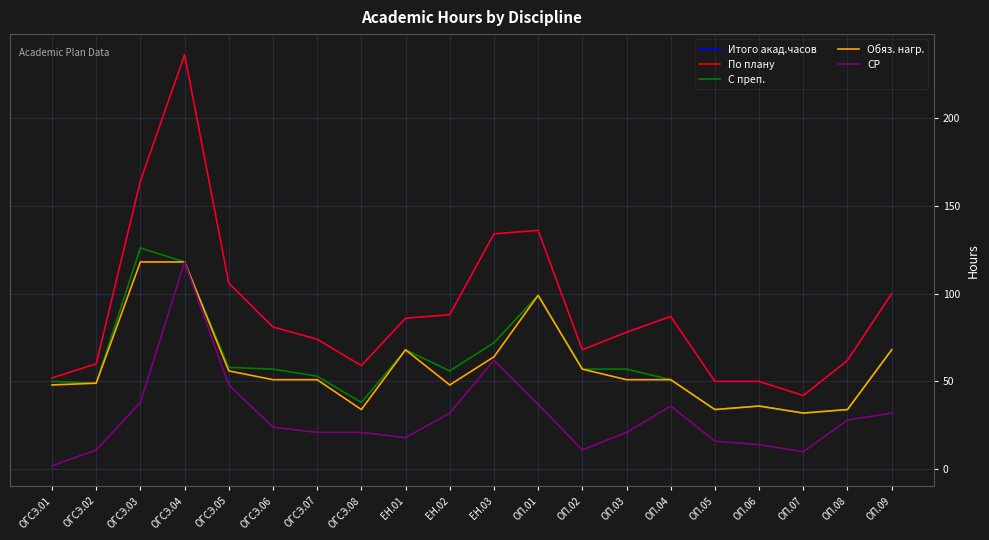

At which category does Обяз. нагр. reach its first local peak?

ЕН.01